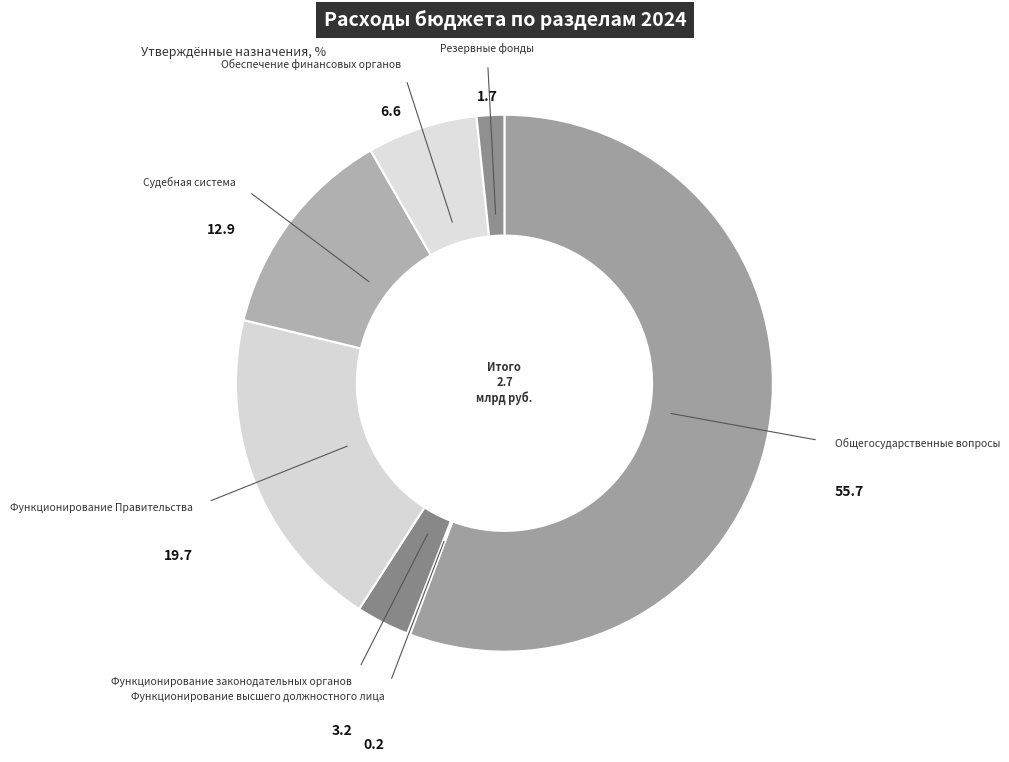

Does any single category account for the majority?

Yes